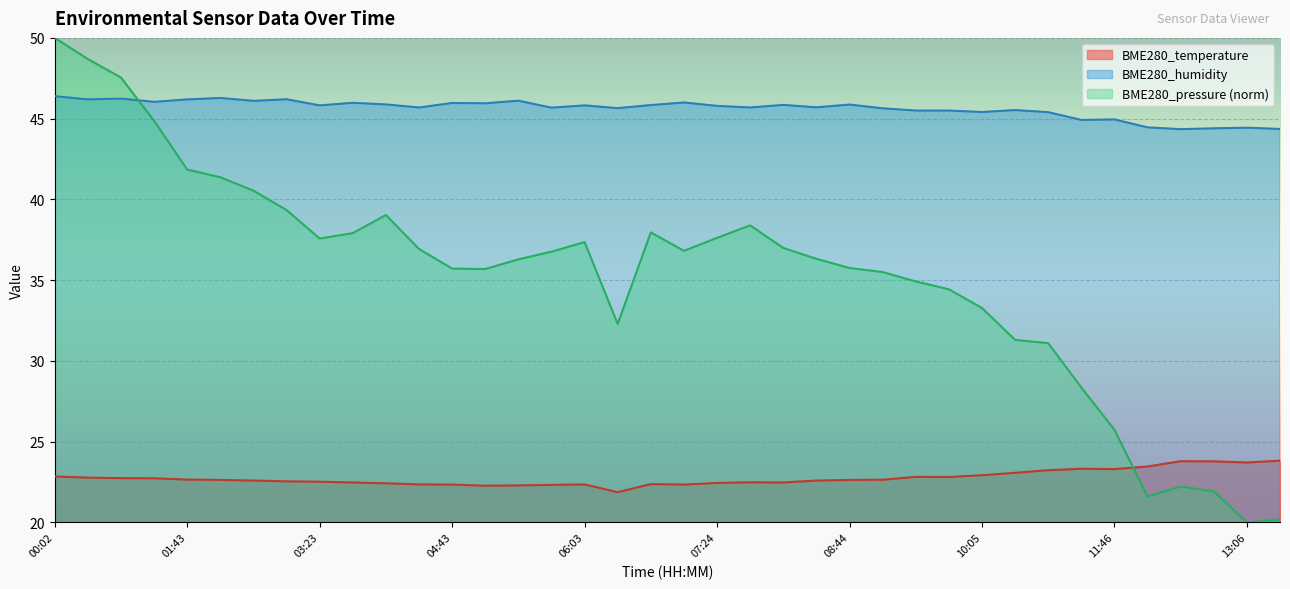

What is the sum of the BME280_temperature values at 08:24 and 03:23?

45.1